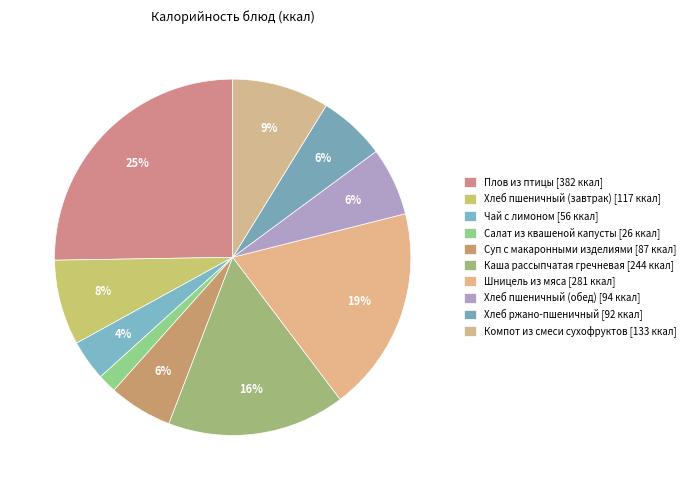

Which slice is the largest?

Плов из птицы